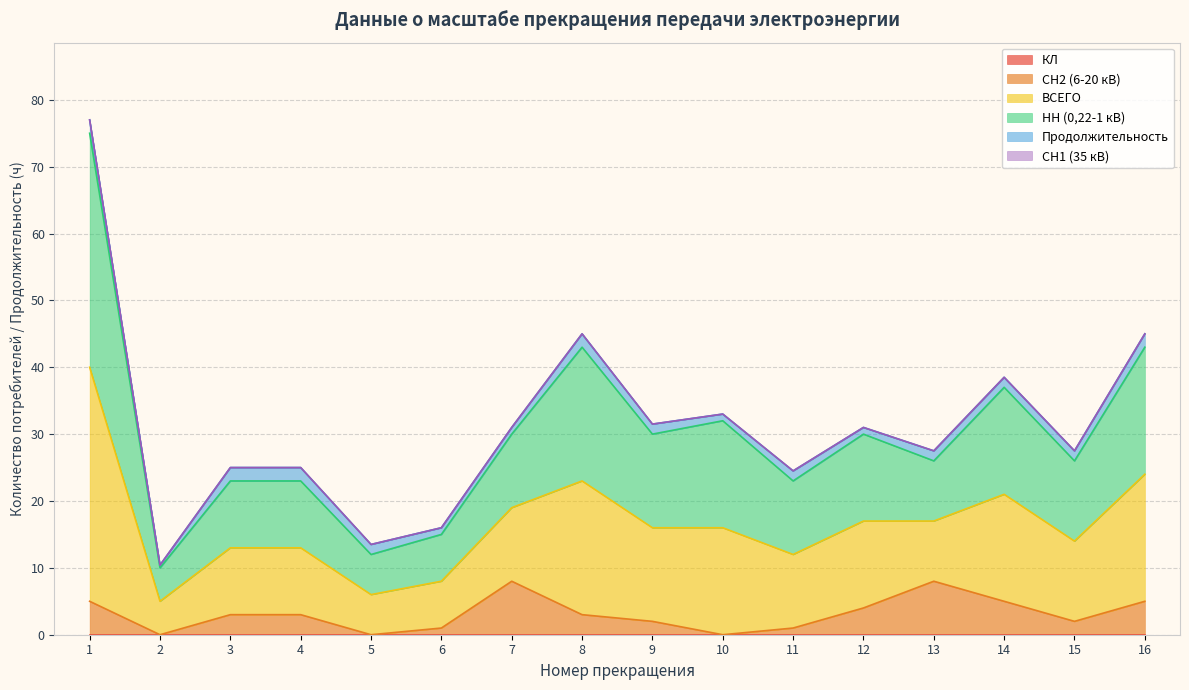

Which series has the largest range (max minus min)?

НН (0,22-1 кВ)